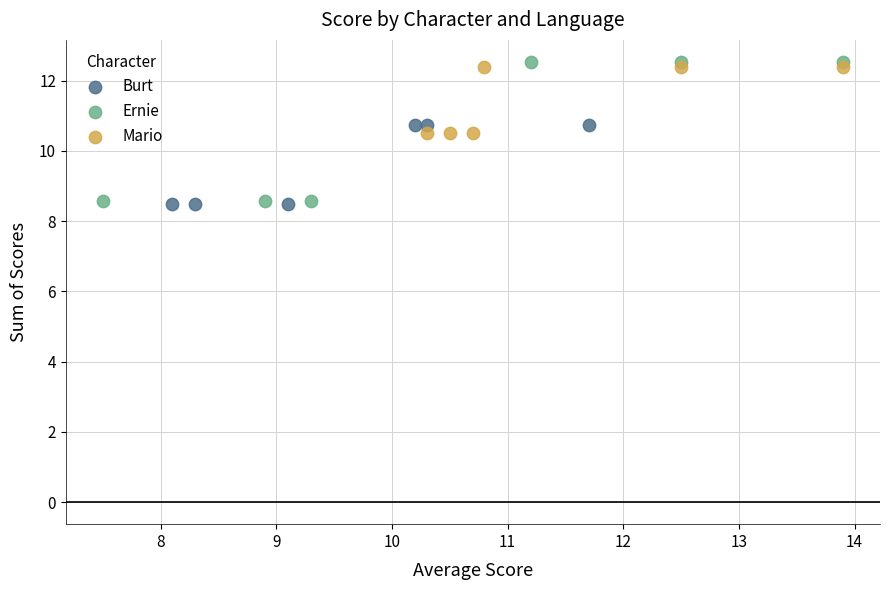

Which series has the largest Y range (max minus min)?

Ernie